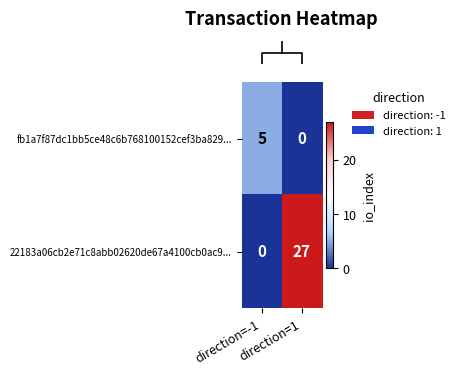

Which series has the largest total across all categories?

22183a06cb2e71c8abb02620de67a4100cb0ac9...